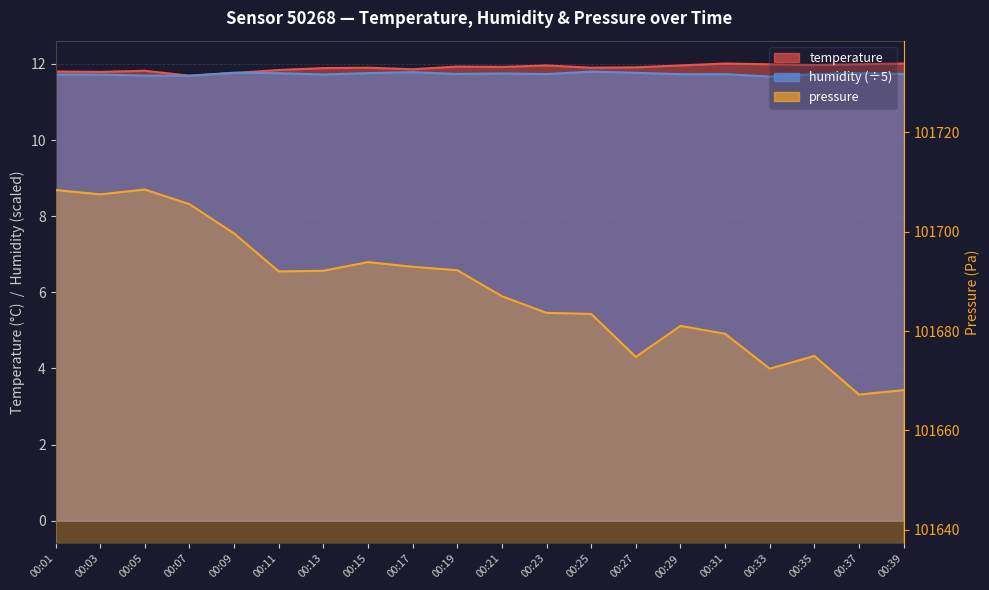

Reading left to right, what are all the values shown in this chart?

temperature: 11.8	11.8	11.8	11.7	11.8	11.8	11.9	11.9	11.9	11.9	11.9	12.0	11.9	11.9	12.0	12.0	12.0	12.0	12.0	12.0
humidity: 11.7	11.7	11.7	11.7	11.8	11.8	11.7	11.8	11.8	11.7	11.8	11.7	11.8	11.8	11.7	11.7	11.7	11.7	11.8	11.7
pressure_norm: 101708.4	101707.5	101708.5	101705.6	101699.7	101692.0	101692.1	101693.9	101692.9	101692.2	101687.0	101683.7	101683.4	101674.8	101681.0	101679.4	101672.4	101675.0	101667.2	101668.1